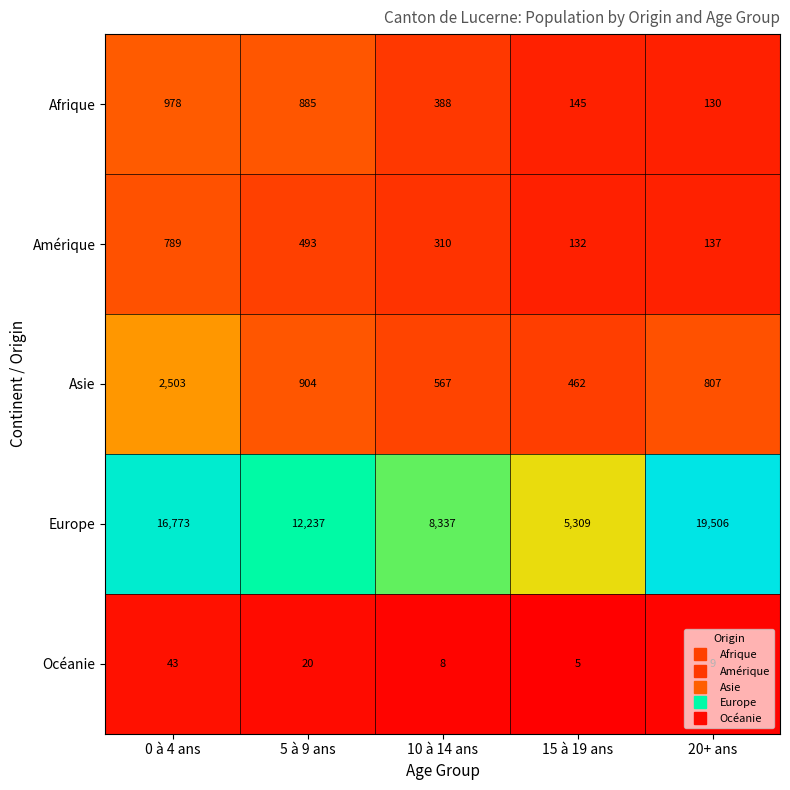

Which series has the largest range (max minus min)?

Europe